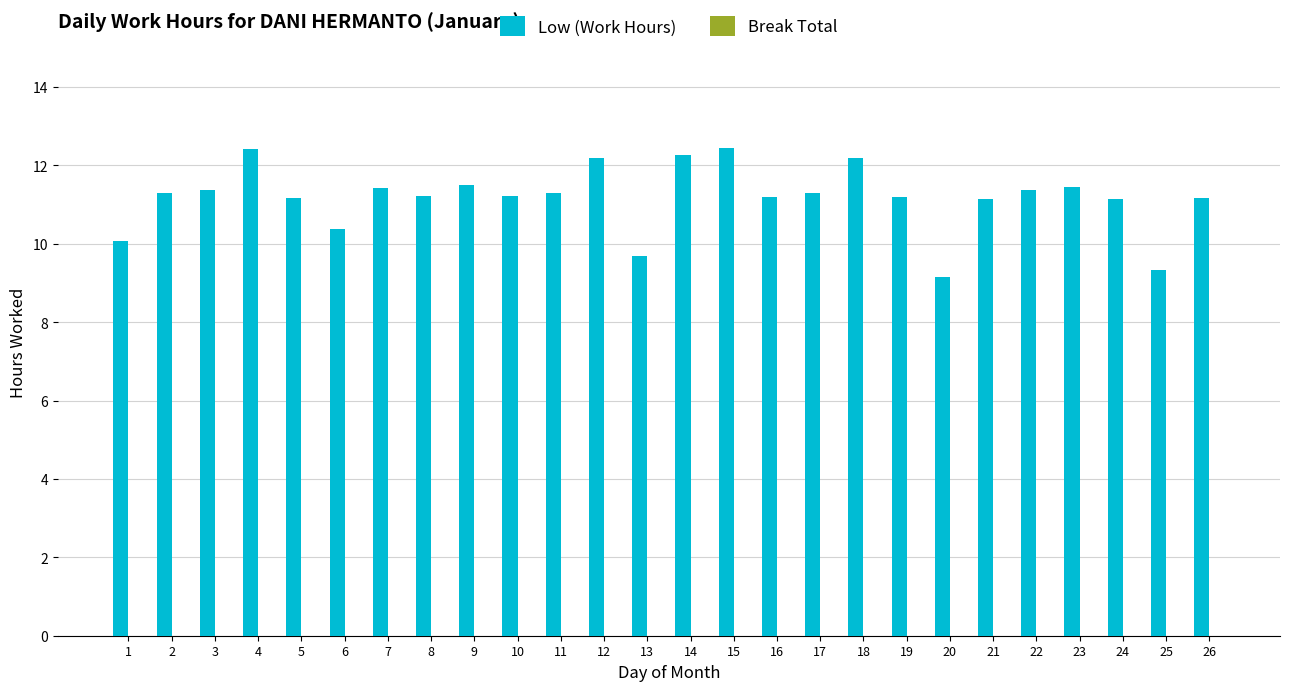

What is the difference between the maximum and minimum values?

3.3